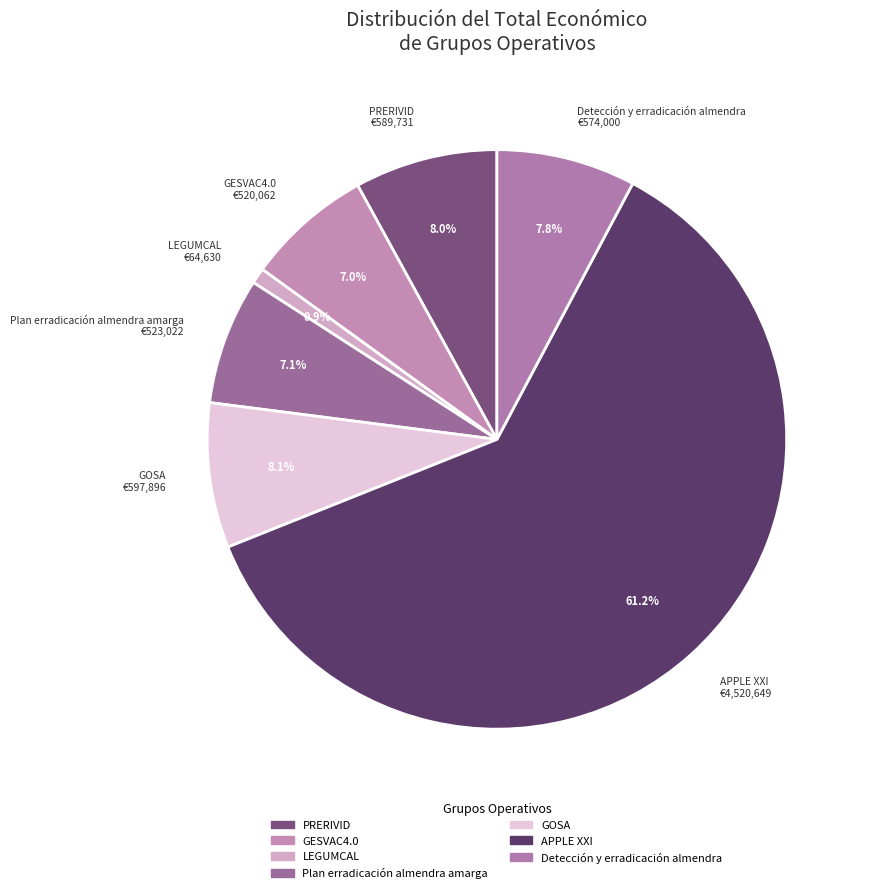

Which category accounts for the majority?

APPLE XXI